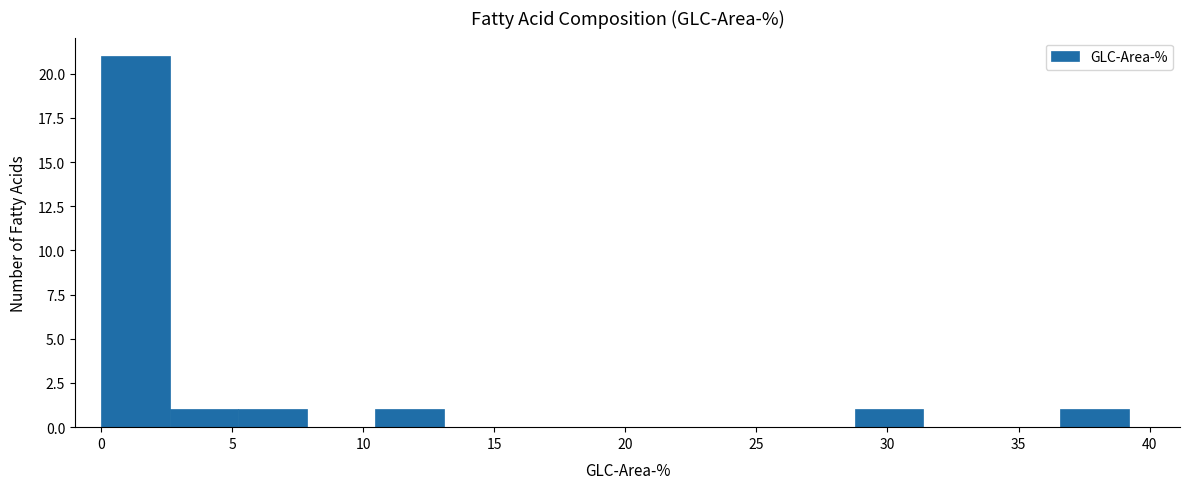

Reading left to right, list every bar in this chart as the range it spans on the x-axis followed by its height. Neither the bar edges nor the heights are printed on the chart, so give them approximately, as read against the axes.

0.0 to 2.5: 21
2.5 to 5.0: 1
5.0 to 8.0: 1
8.0 to 10.5: 0
10.5 to 13.0: 1
13.0 to 15.5: 0
15.5 to 18.5: 0
18.5 to 21.0: 0
21.0 to 23.5: 0
23.5 to 26.0: 0
26.0 to 28.5: 0
28.5 to 31.5: 1
31.5 to 34.0: 0
34.0 to 36.5: 0
36.5 to 39.0: 1